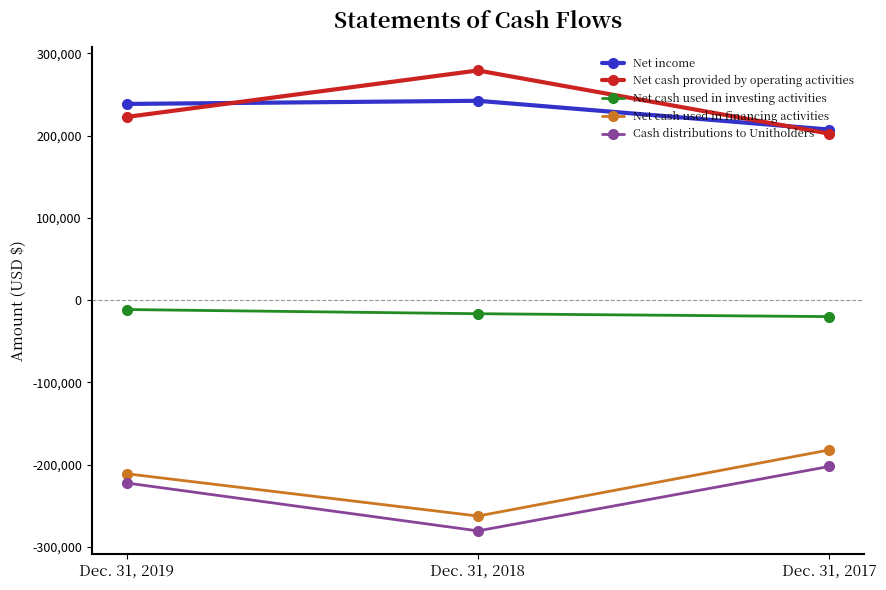

Which category has the highest value across all series?

Dec. 31, 2018